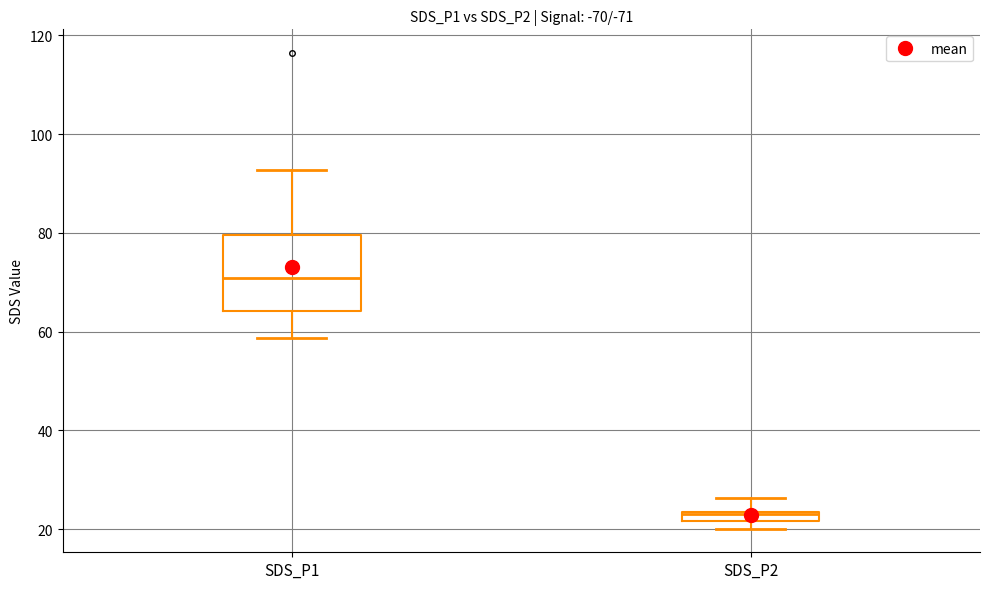

Which box has the lowest median line?

SDS_P2